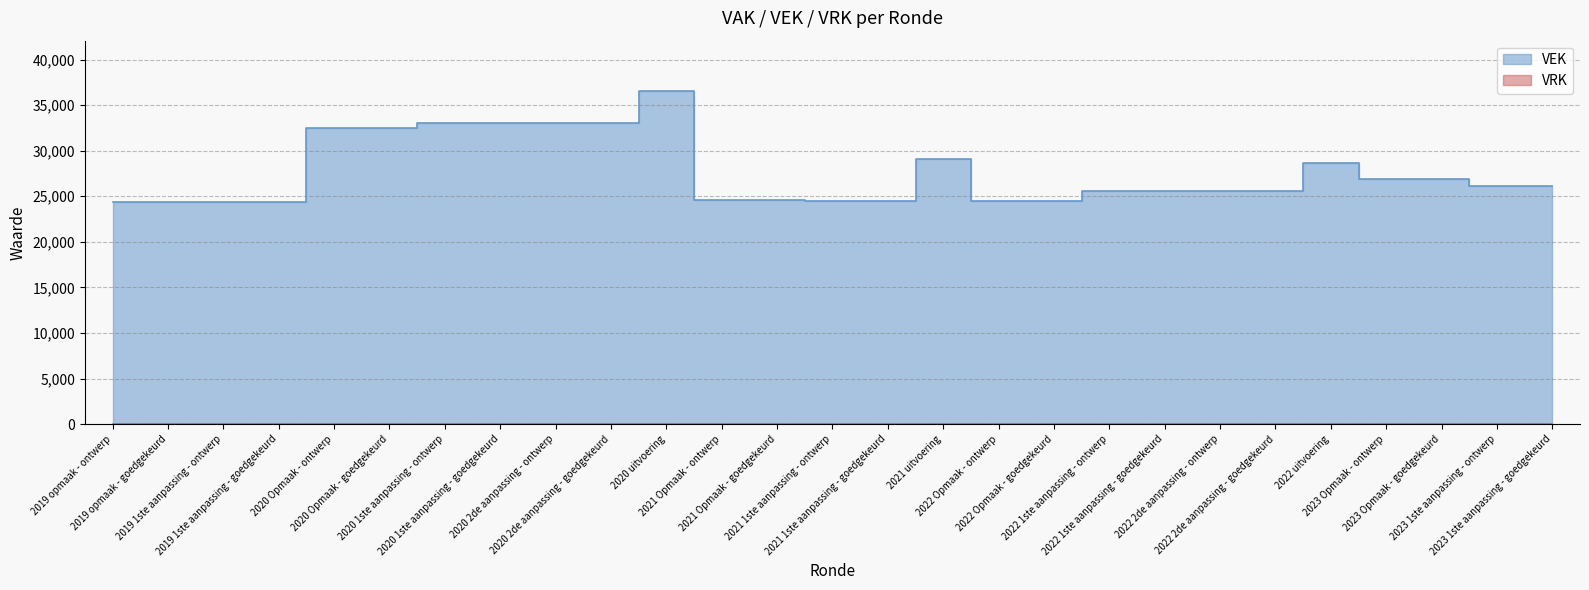

At which category does the chart reach its peak across all series?

2020 uitvoering